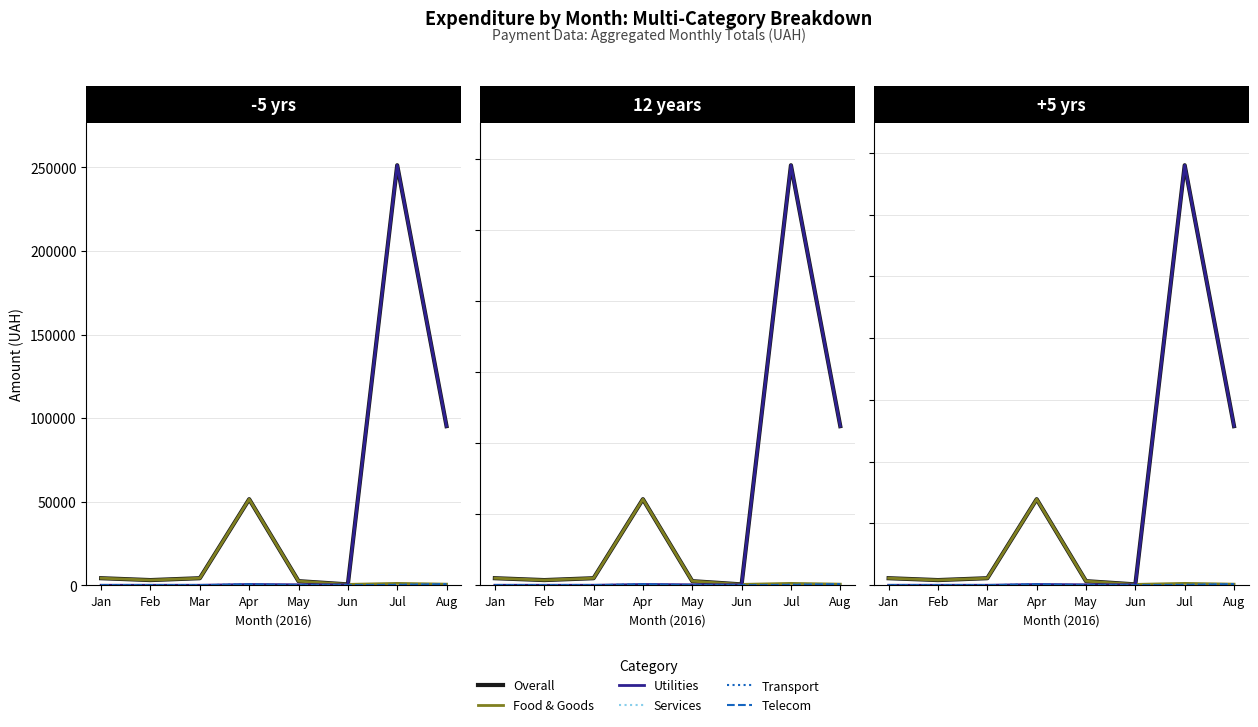

At which category does the chart reach its peak across all series?

Jul